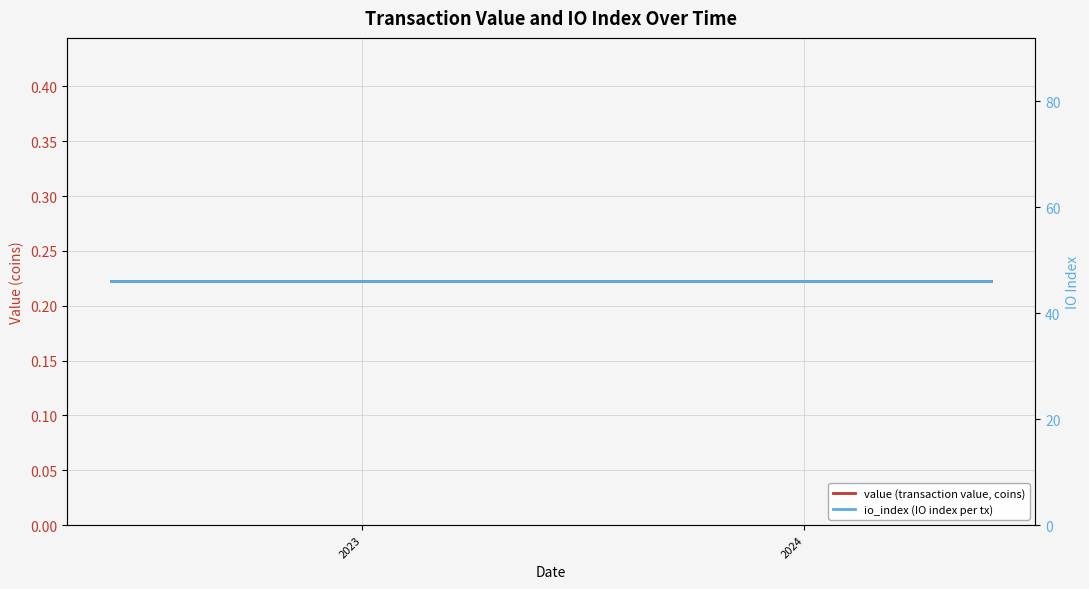

Reading left to right, transcribe all the data shown in this chart.

value (transaction value, coins): 0.2	0.2	0.2	0.2	0.2	0.2	0.2	0.2	0.2	0.2	0.2	0.2	0.2	0.2	0.2	0.2	0.2	0.2	0.2	0.2	0.2	0.2	0.2	0.2	0.2
io_index (IO index per tx): 46.0	46.0	46.0	46.0	46.0	46.0	46.0	46.0	46.0	46.0	46.0	46.0	46.0	46.0	46.0	46.0	46.0	46.0	46.0	46.0	46.0	46.0	46.0	46.0	46.0